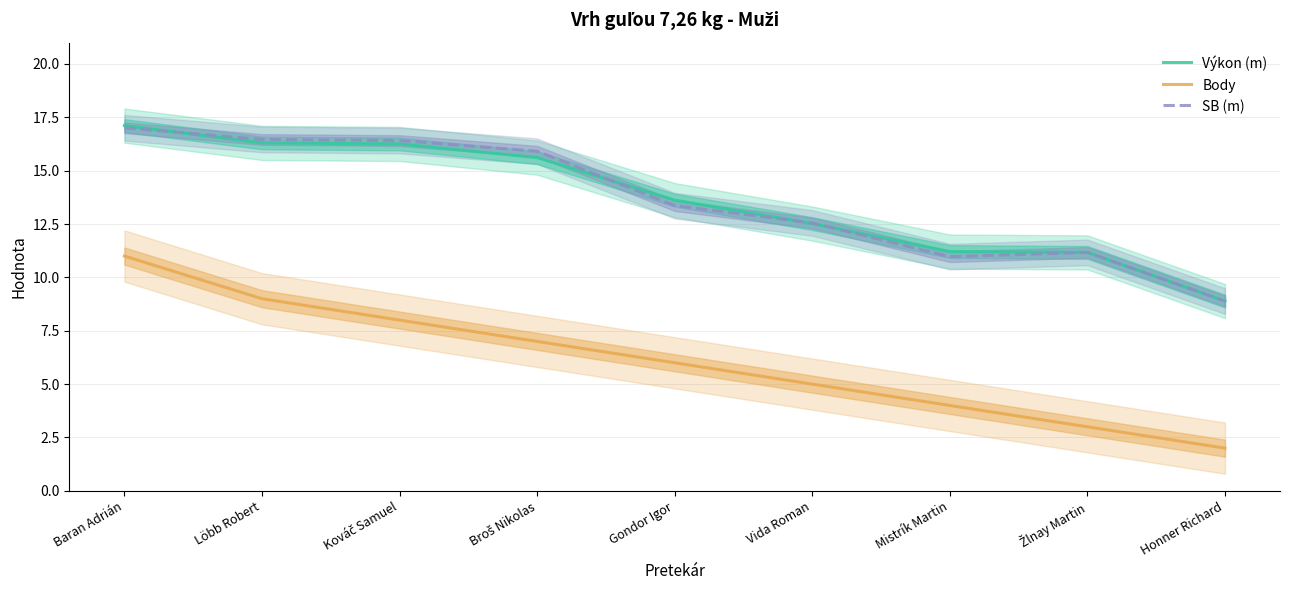

What is the spread (max minus min) of values at Mistrík Martin?

7.2